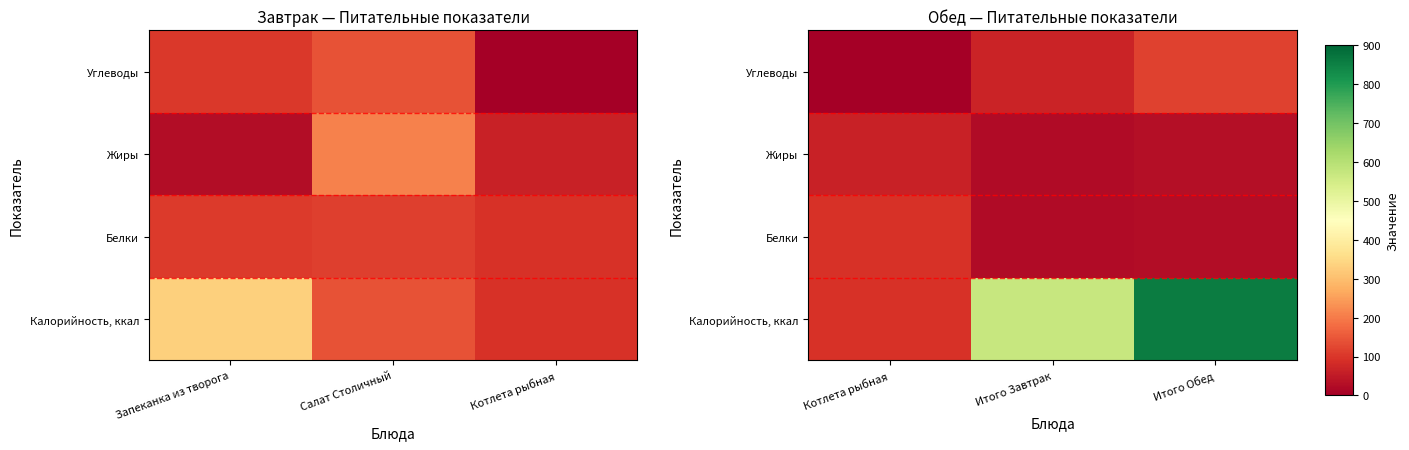

How many data points in Жиры are less than 30?

1